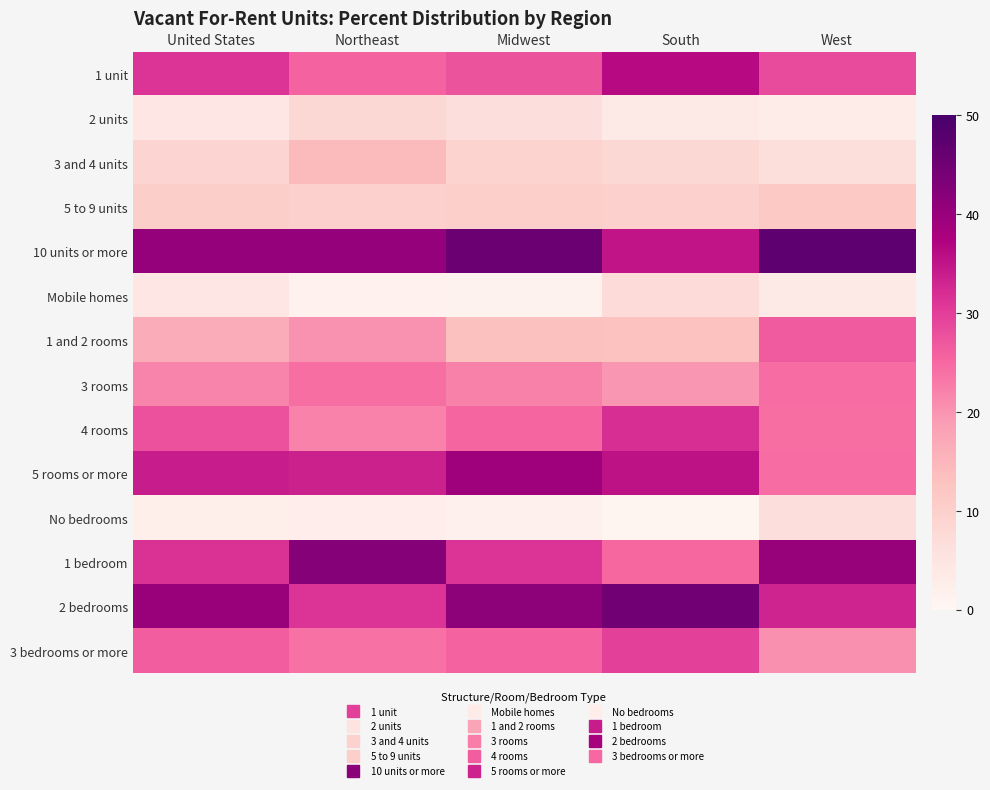

What is the difference between the highest and lowest values at United States?

38.1